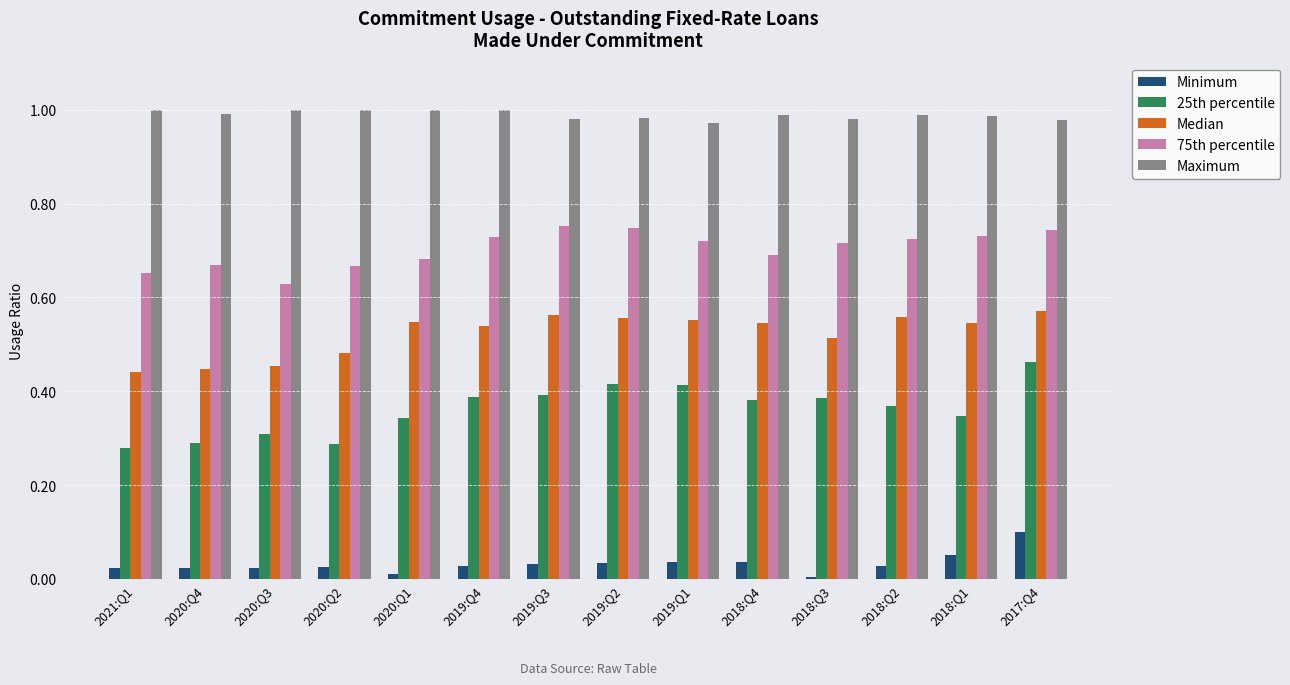

At which category is the sum across all series the highest?

2017:Q4